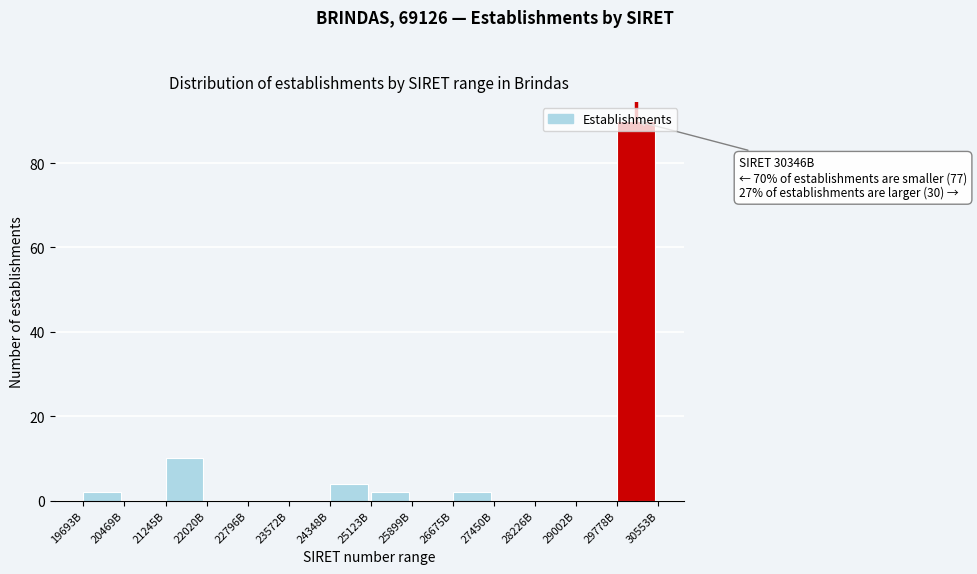

What is the sum of the values at 19693B and 25123B?

4